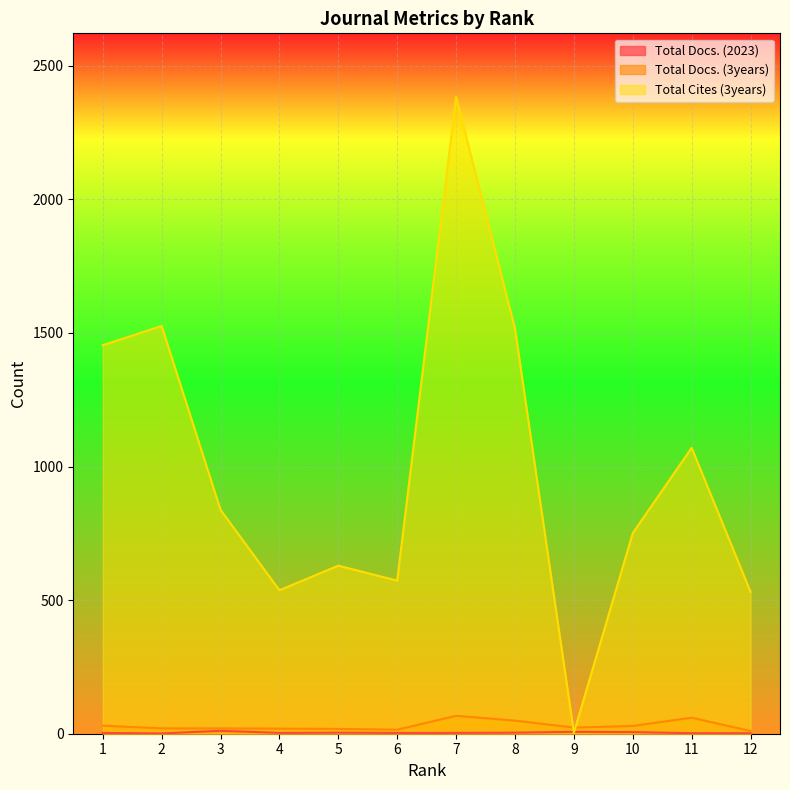

Between 2 and 9, which series saw the biggest shift?

Total Cites (3years)